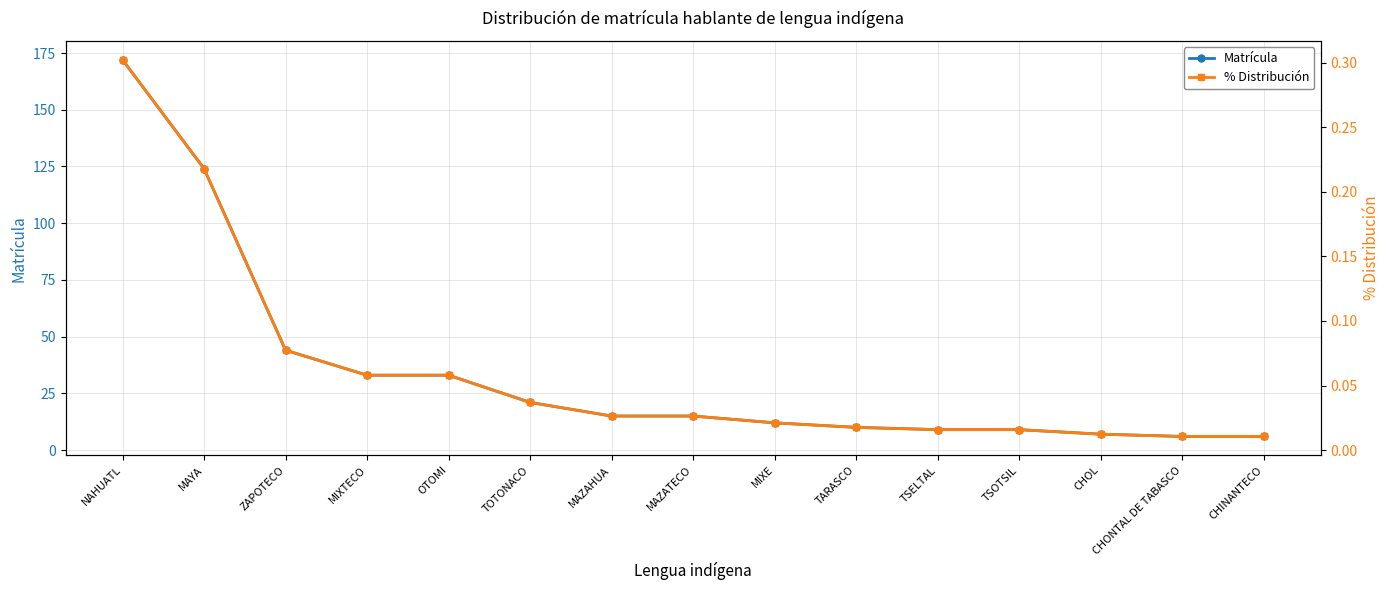

Where is Matrícula nearest to the value 89?

MAYA